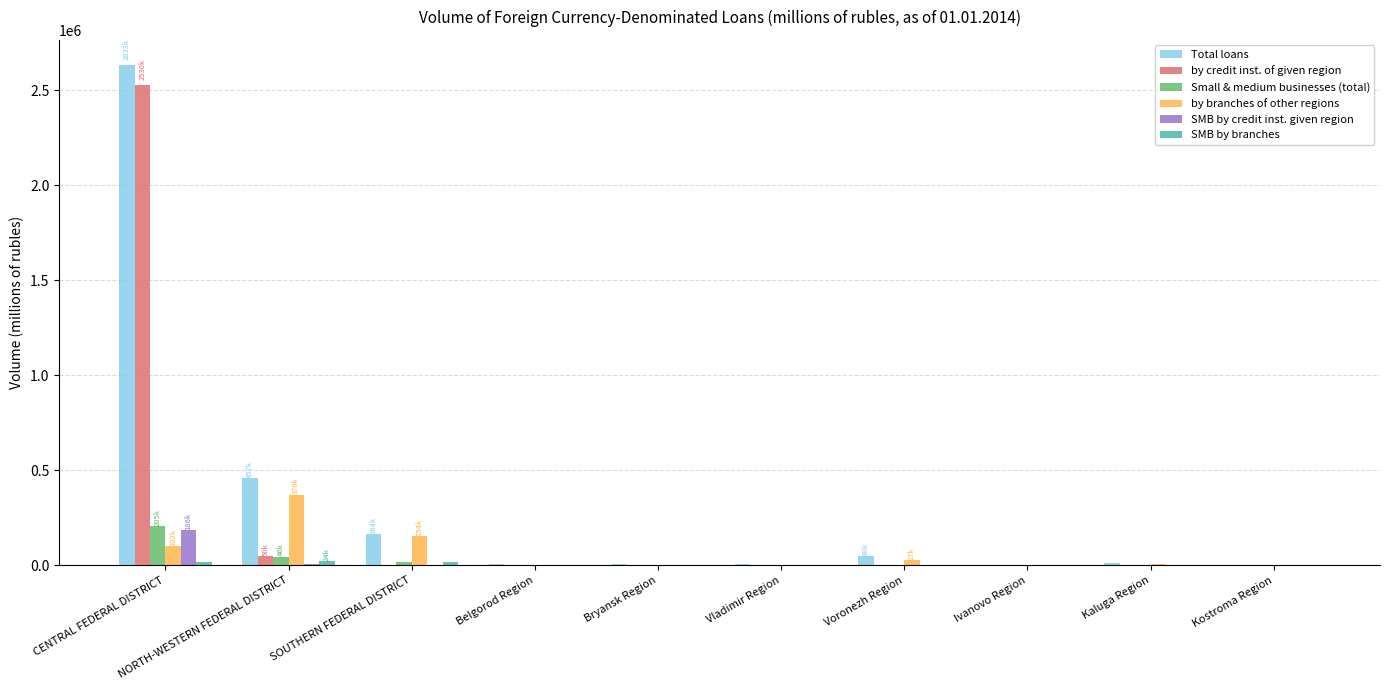

The by credit inst. of given region series shows -1139158 at Vladimir Region. True or false?

False